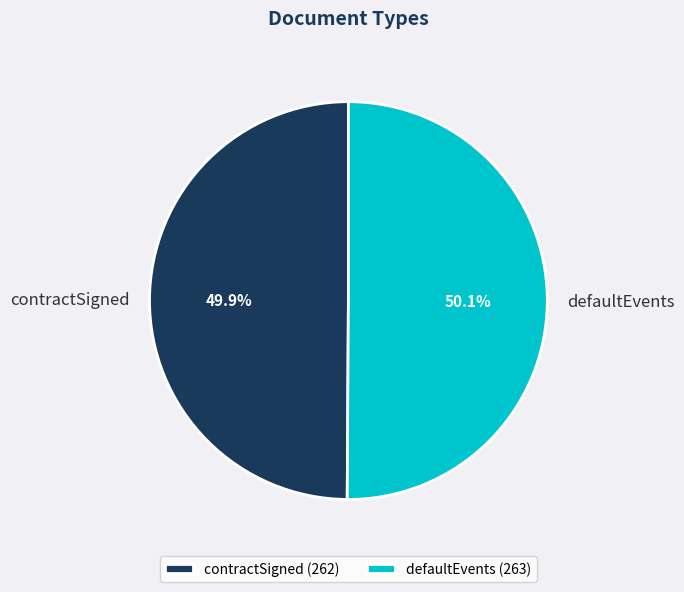

Approximately how many times larger is the value at defaultEvents compared to contractSigned?

1.0